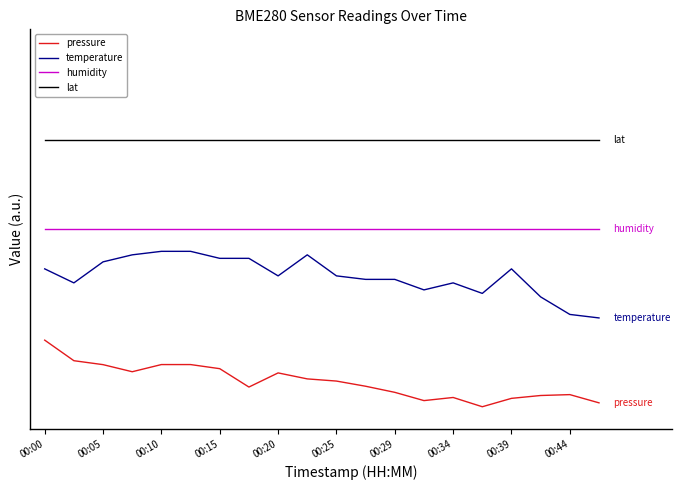

Is this an area chart (filled region under the line)?

No